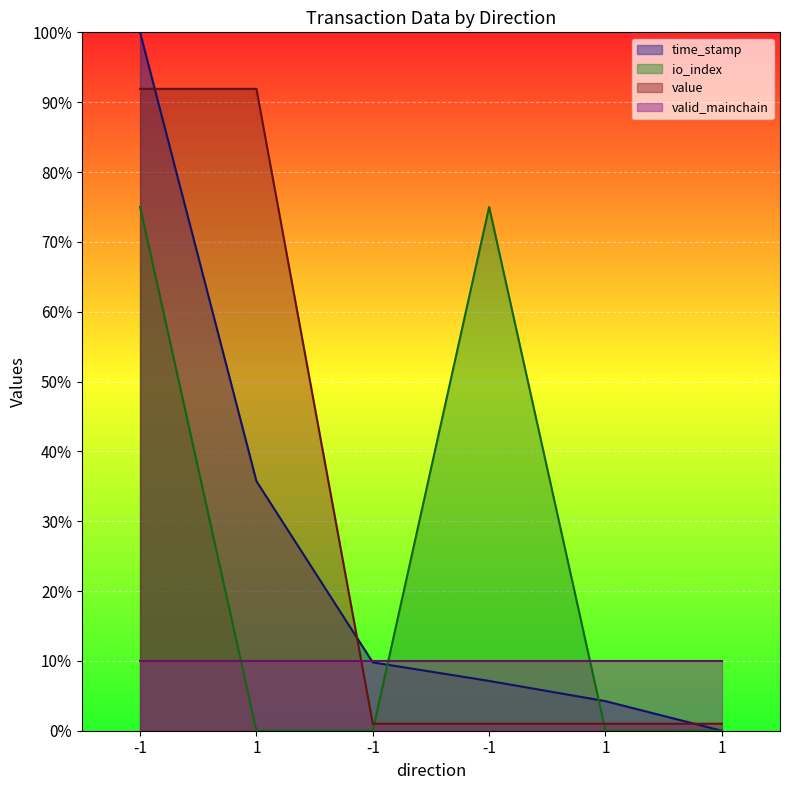

At which label does value reach its peak?

-1